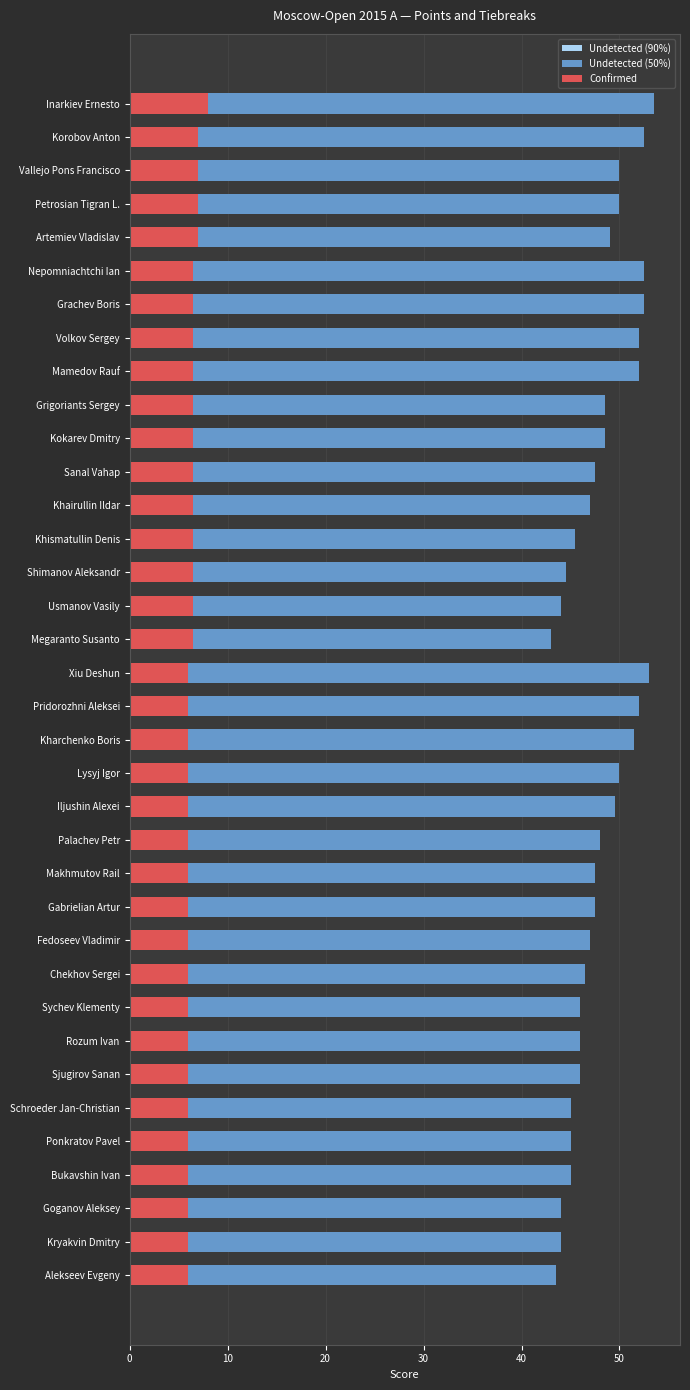

What is the difference between the second highest and minimum values in the Undetected (50%) series?

10.0